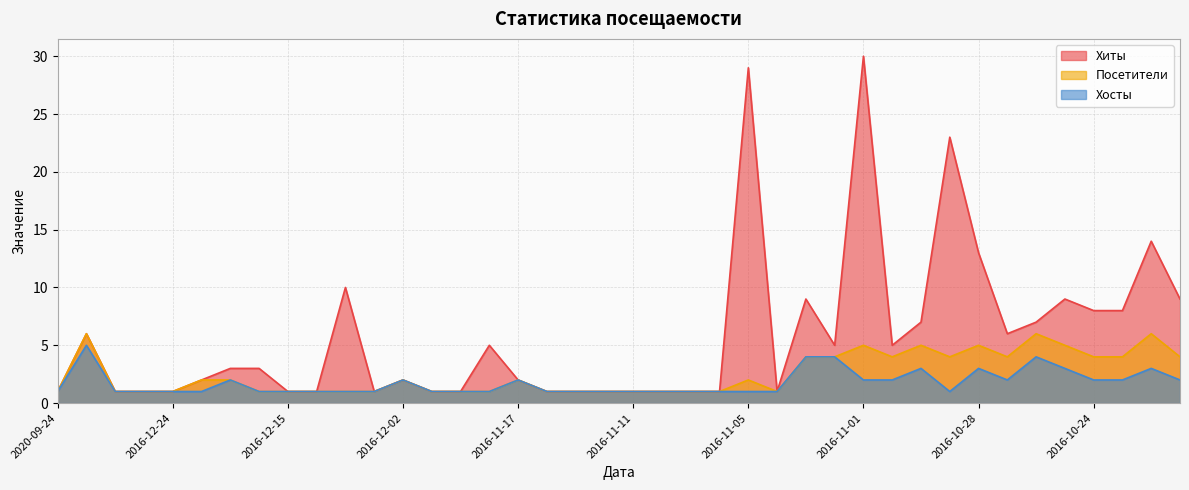

What is the difference between the highest and lowest values at 2016-11-03?

5